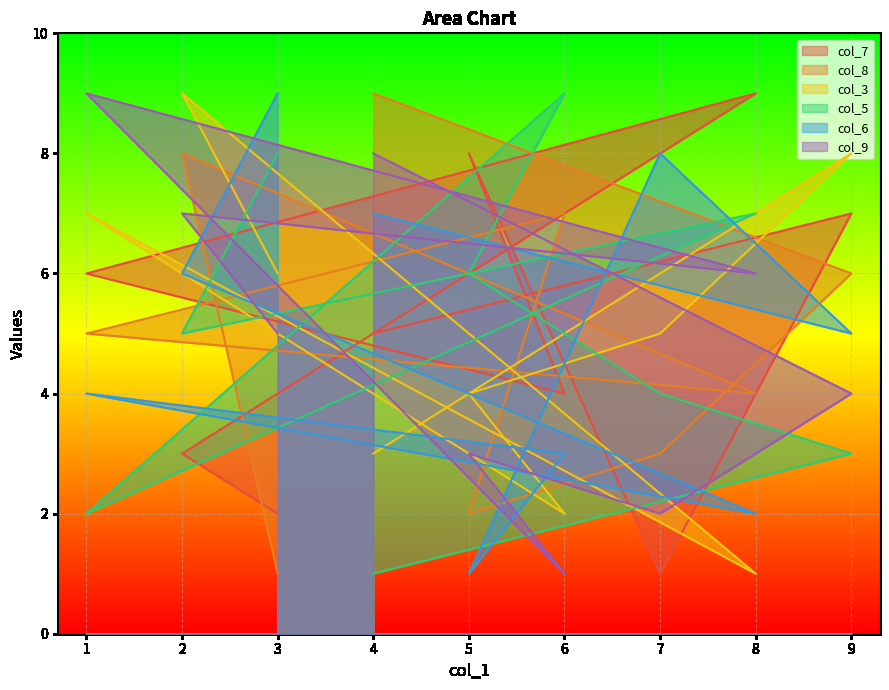

Rank the categories by col_5 value from highest to lowest.

6, 3, 8, 5, 2, 7, 9, 1, 4